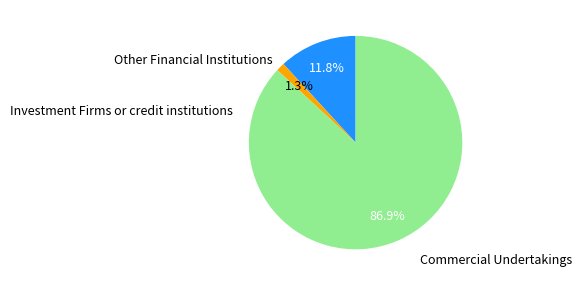

Approximately how many times larger is the value at Other Financial Institutions compared to Investment Firms or credit institutions?

0.1